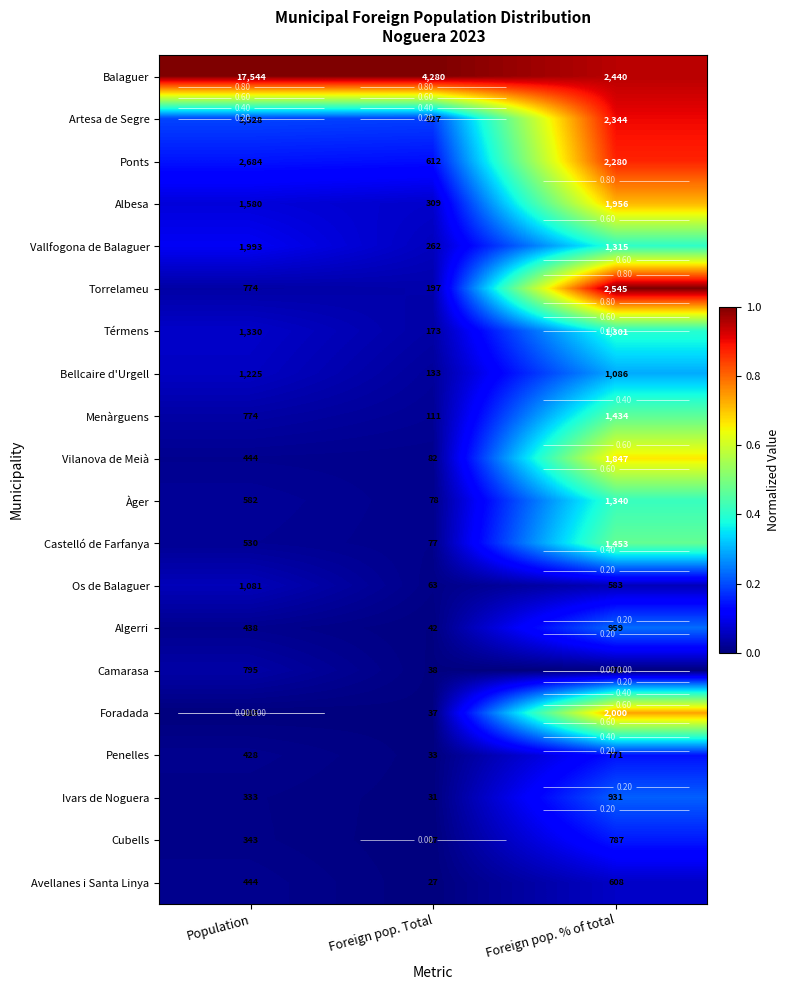

At Foreign pop. % of total, list the series in order from largest to smallest.

Torrelameu, Balaguer, Artesa de Segre, Ponts, Foradada, Albesa, Vilanova de Meià, Castelló de Farfanya, Menàrguens, Àger, Vallfogona de Balaguer, Térmens, Bellcaire d'Urgell, Algerri, Ivars de Noguera, Cubells, Penelles, Avellanes i Santa Linya, Os de Balaguer, Camarasa